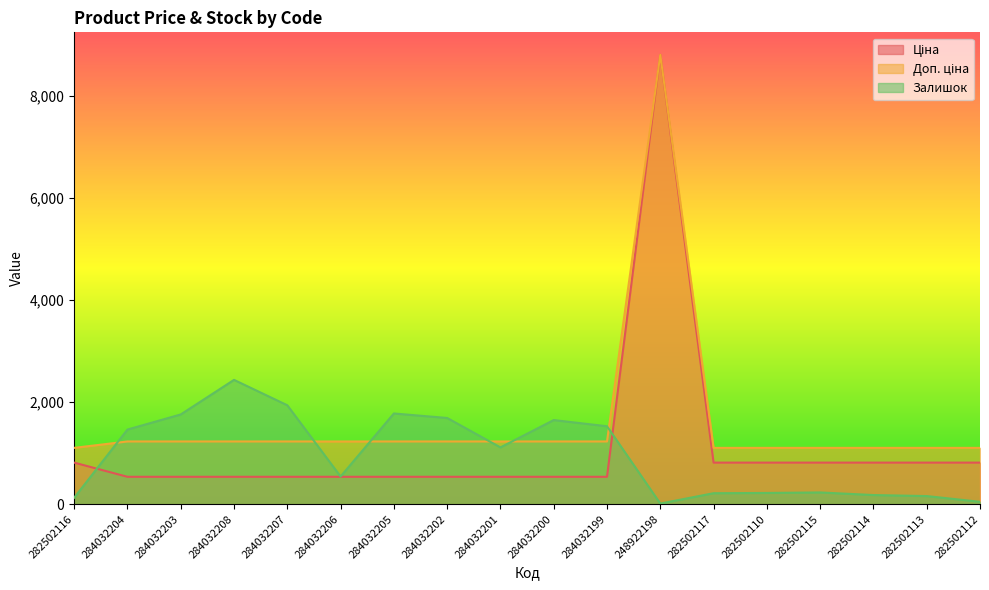

What is the minimum value shown in the chart?

11.0